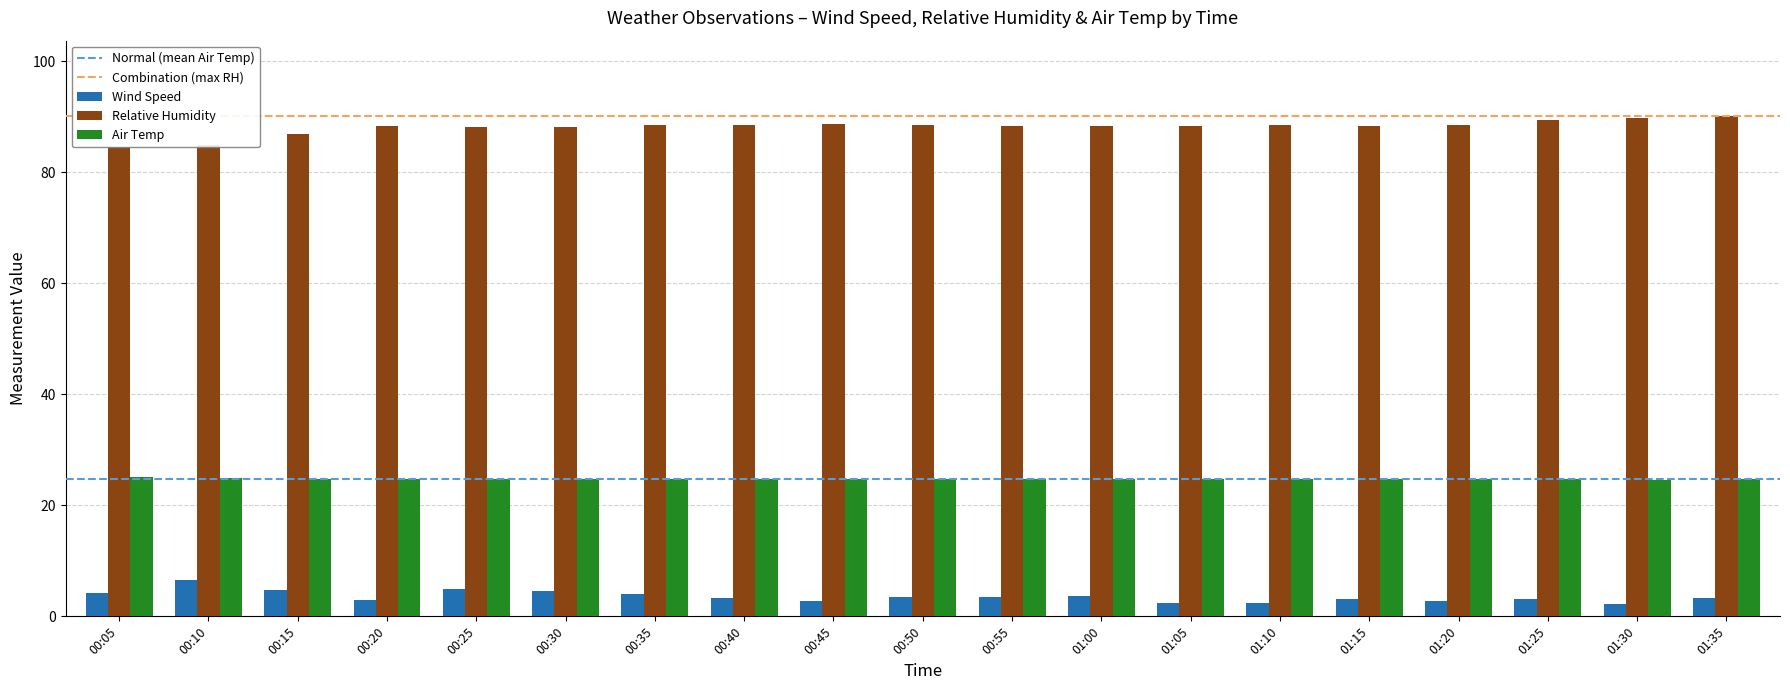

How many bars are there in each group?

3